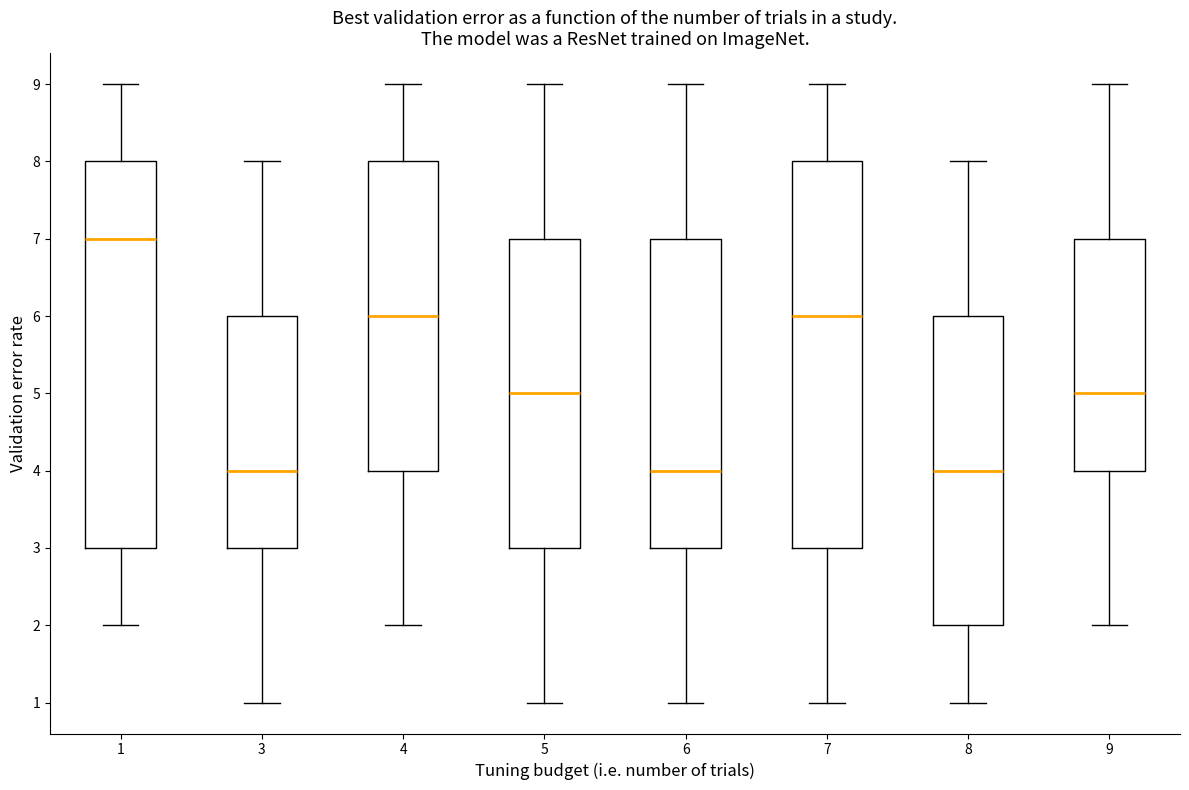

Reading left to right, read every box against the y-axis: the position of its median line, the range the box covers, and the ends of its whiskers. The values are not printed on the chart, so give them approximately, as read against the axis.

1: median 7, box 3 to 8, whiskers 2 to 9
3: median 4, box 3 to 6, whiskers 1 to 8
4: median 6, box 4 to 8, whiskers 2 to 9
5: median 5, box 3 to 7, whiskers 1 to 9
6: median 4, box 3 to 7, whiskers 1 to 9
7: median 6, box 3 to 8, whiskers 1 to 9
8: median 4, box 2 to 6, whiskers 1 to 8
9: median 5, box 4 to 7, whiskers 2 to 9